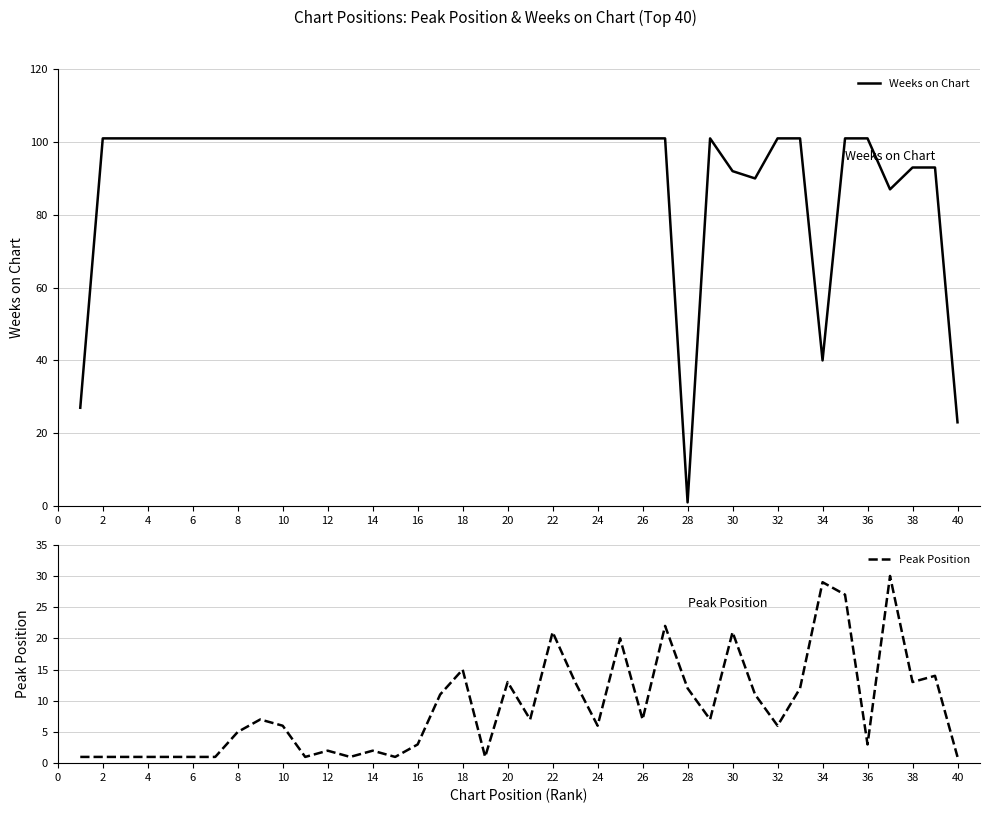

Which category has the lowest value in the Weeks on Chart series?

28